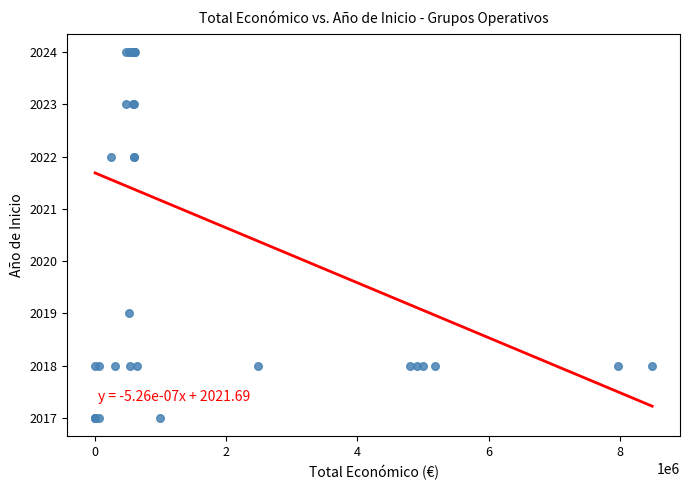

What Y value in the scatter plot is closest to 2020?

2019